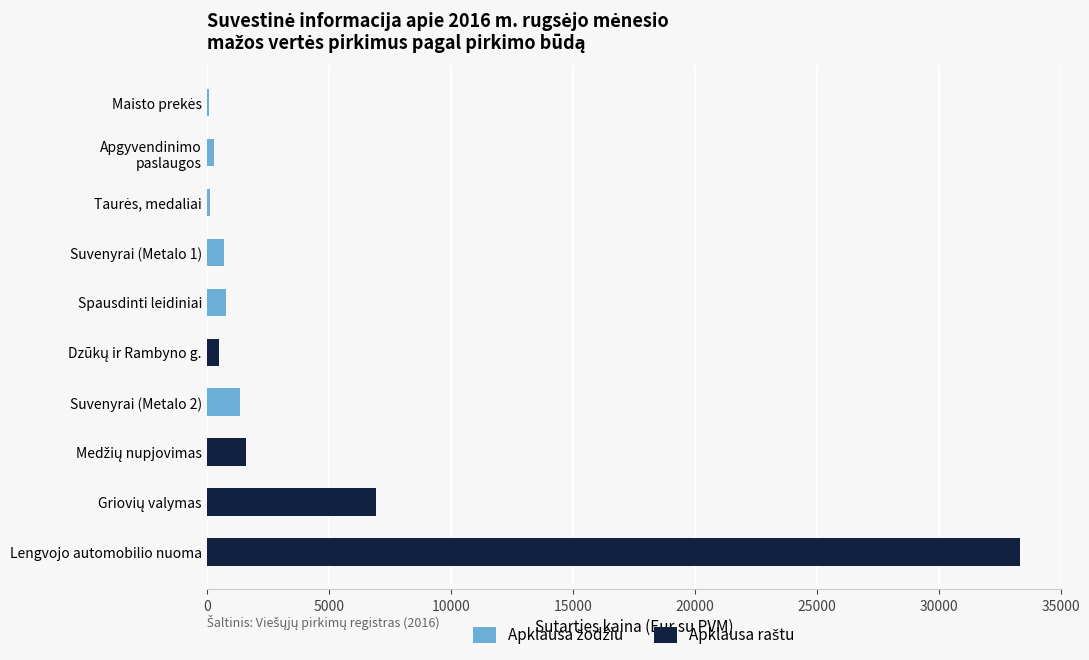

At which category is the sum across all series the highest?

Lengvojo automobilio nuoma